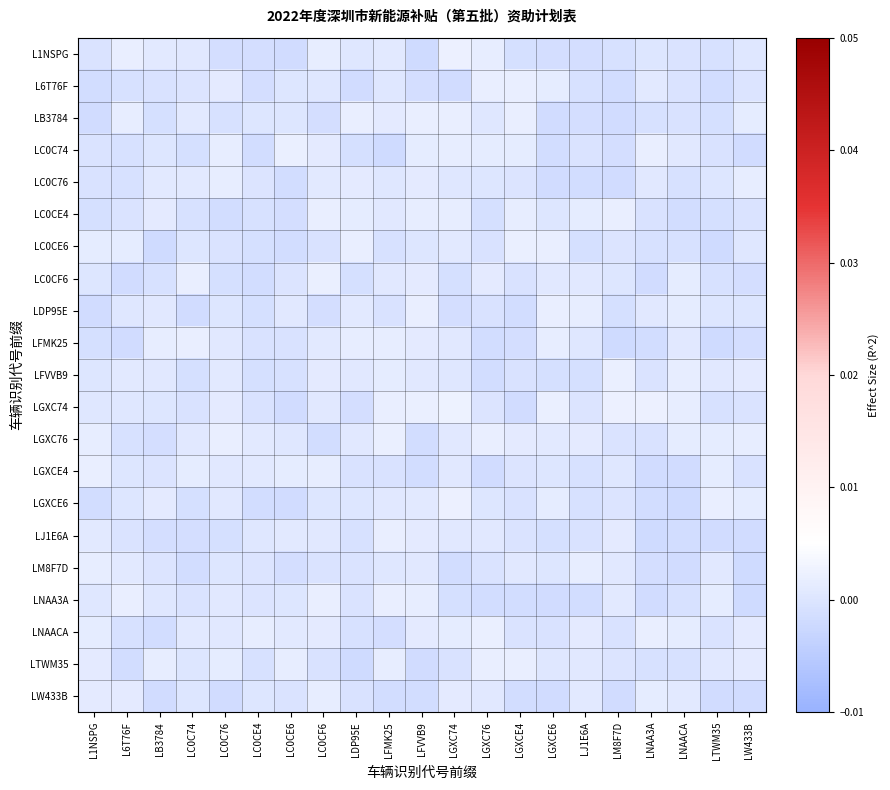

At how many categories does at least one series exceed 0?

21